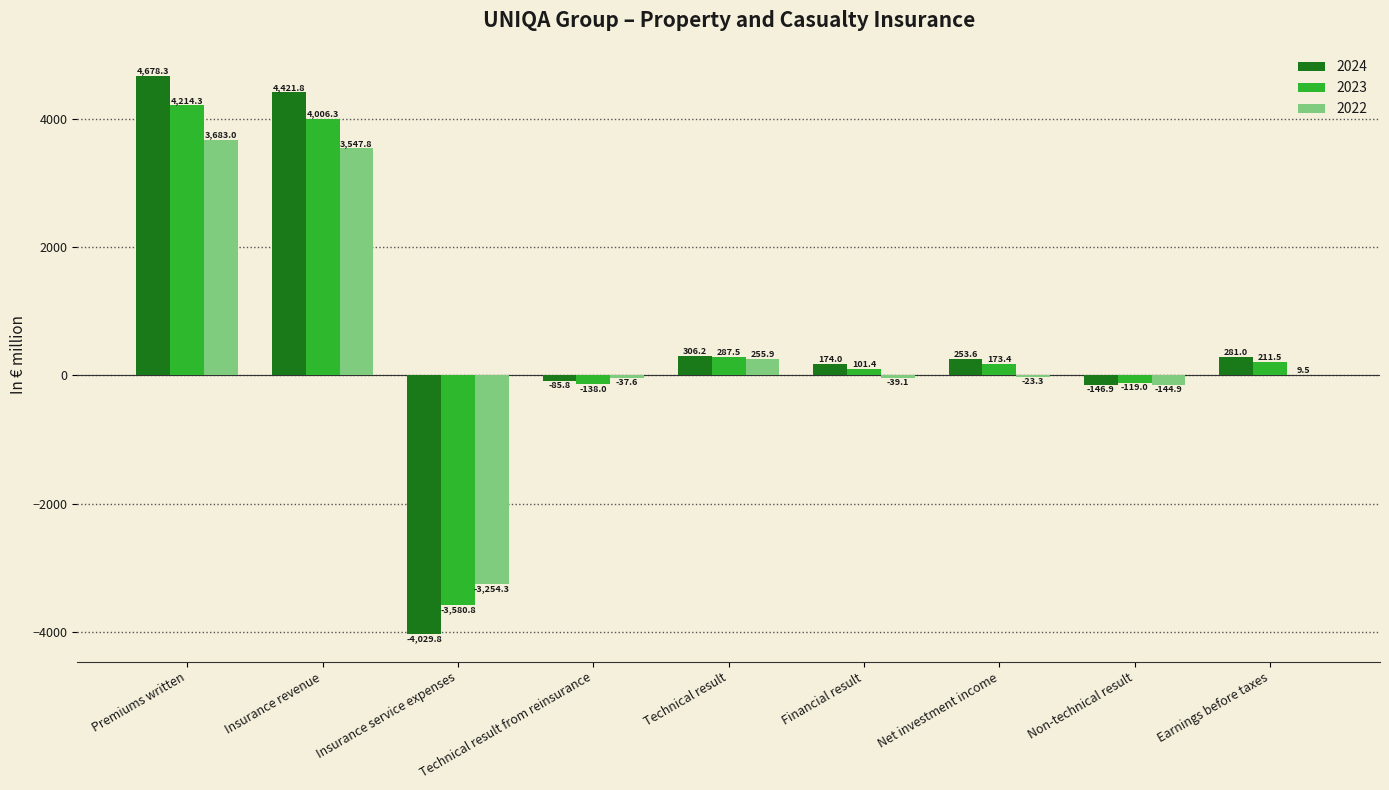

How many values in the 2022 series exceed -23?

4